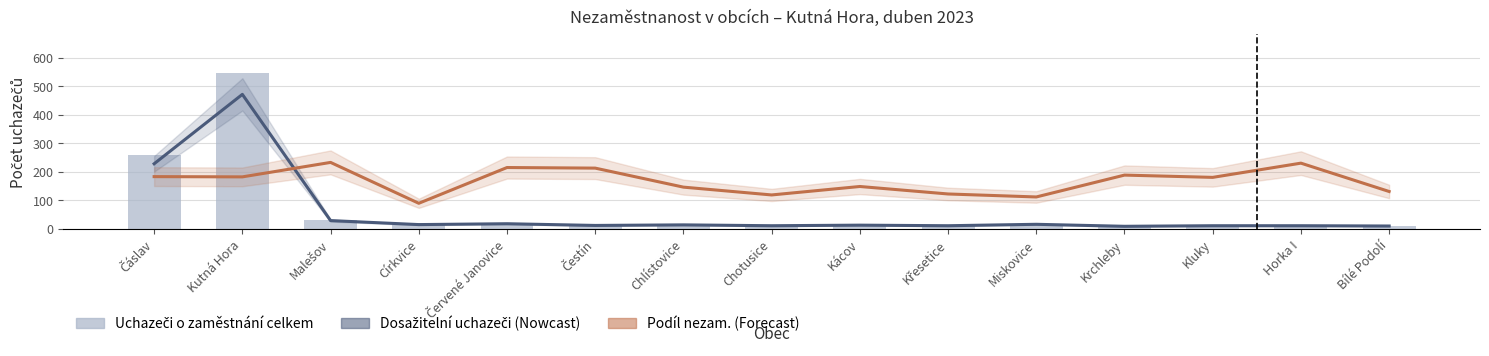

Reading left to right, transcribe all the data shown in this chart.

Dosažitelní uchazeči: 228.0	471.0	29.0	15.0	18.0	12.0	14.0	11.0	13.0	11.0	16.0	9.0	11.0	11.0	10.0
Podíl nezam. (× 50): 182.9	182.1	232.8	89.6	214.8	212.8	146.2	118.8	148.4	122.2	111.8	188.3	180.4	230.1	130.9
Uchazeči o zaměstnání celkem: 257.0	546.0	31.0	21.0	20.0	14.0	16.0	14.0	14.0	14.0	17.0	9.0	11.0	11.0	11.0